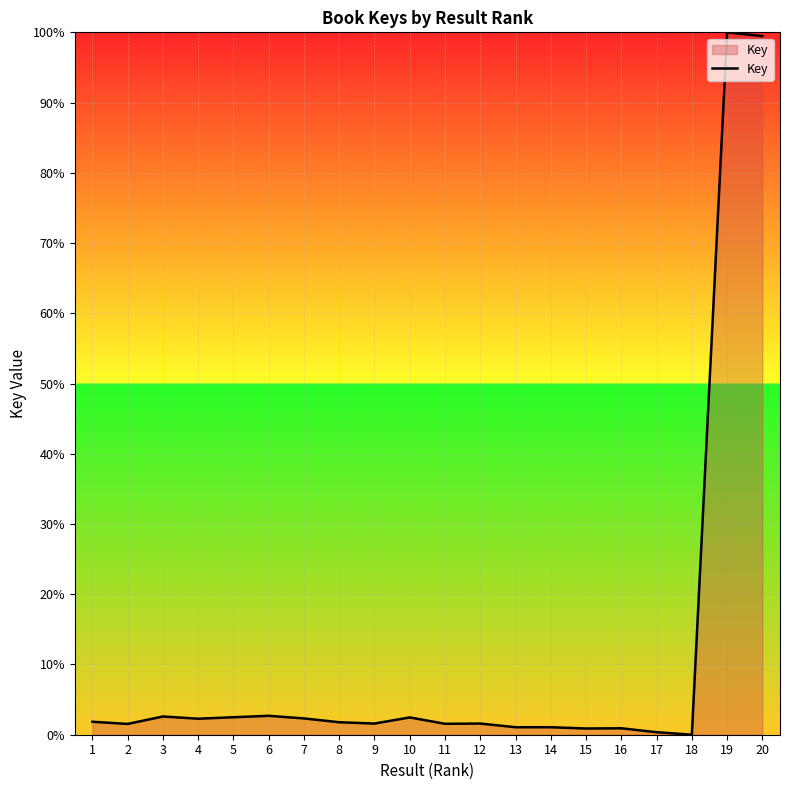

What is the difference between the maximum and minimum values?

100.0